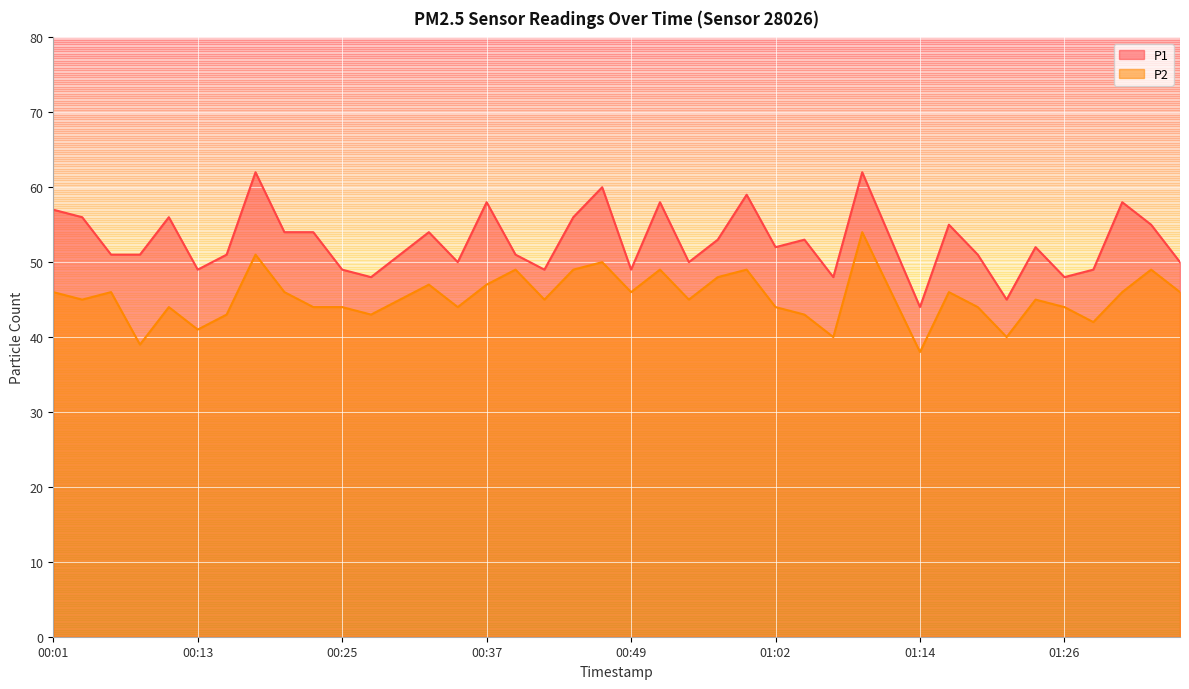

At which category does P2 reach its first local peak?

00:06